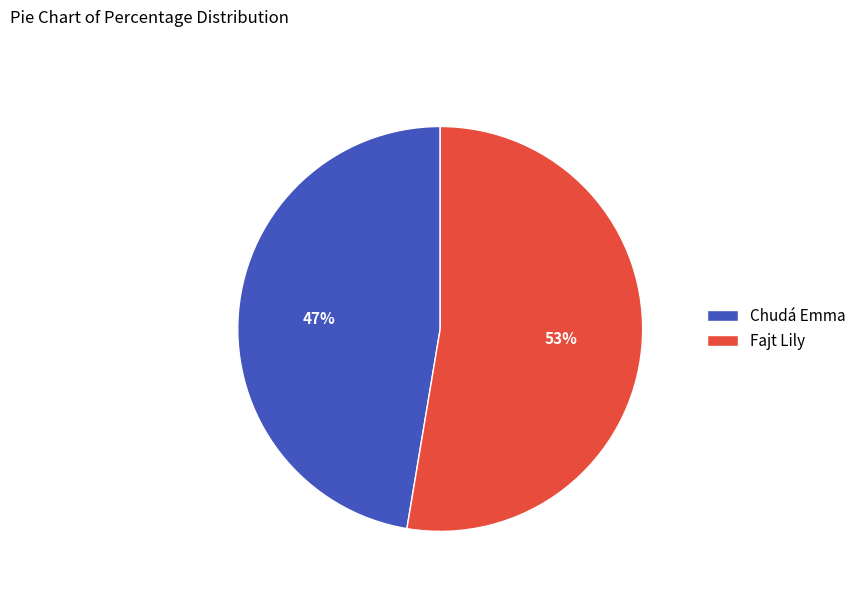

What percentage is the Chudá Emma slice, to the nearest percent?

47%